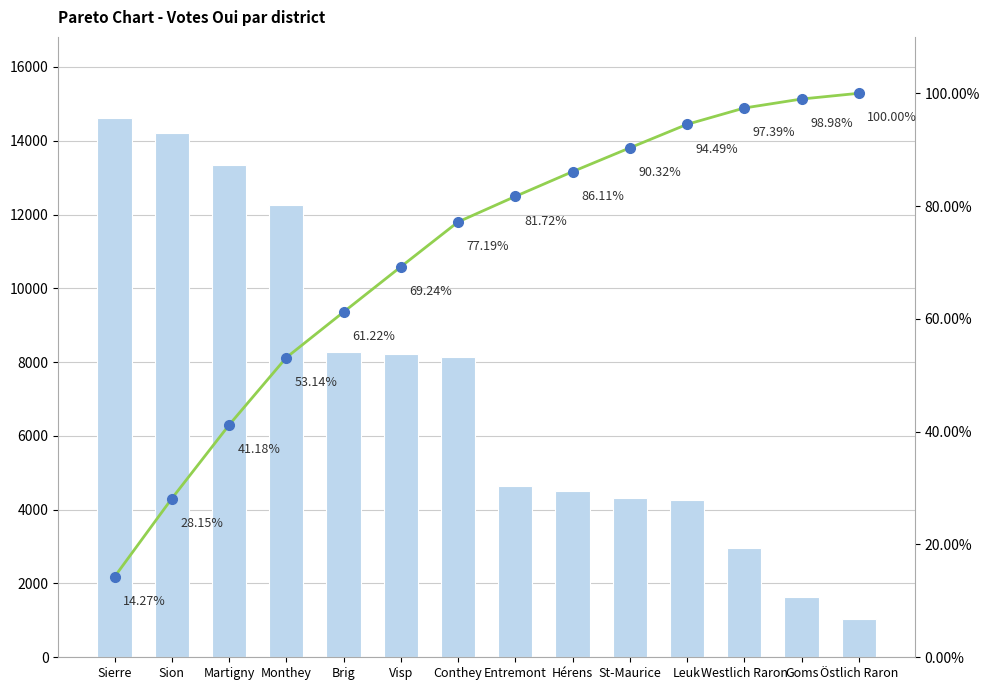

Between Hérens and Östlich Raron, which is larger?

Hérens